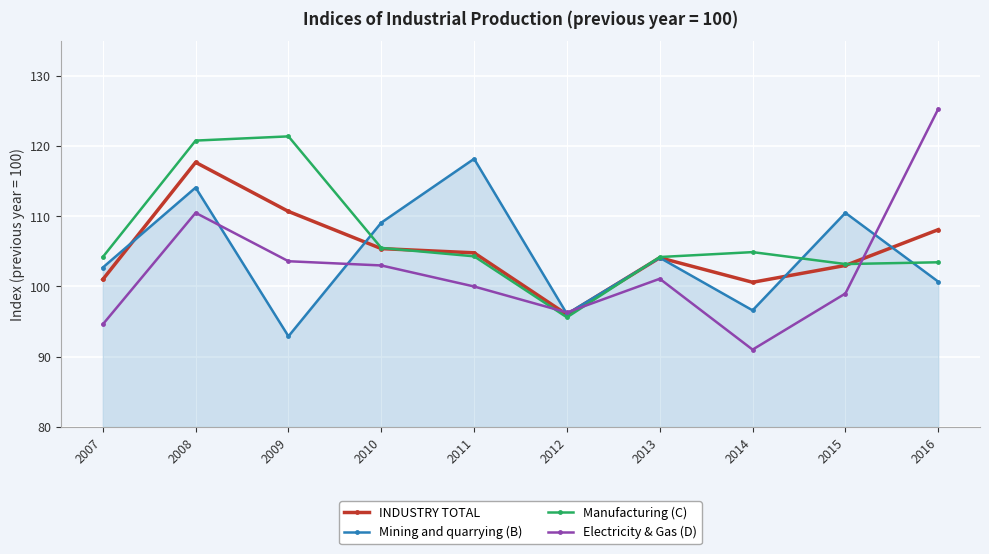

What is the approximate value of Manufacturing (C) at 2012?

95.6